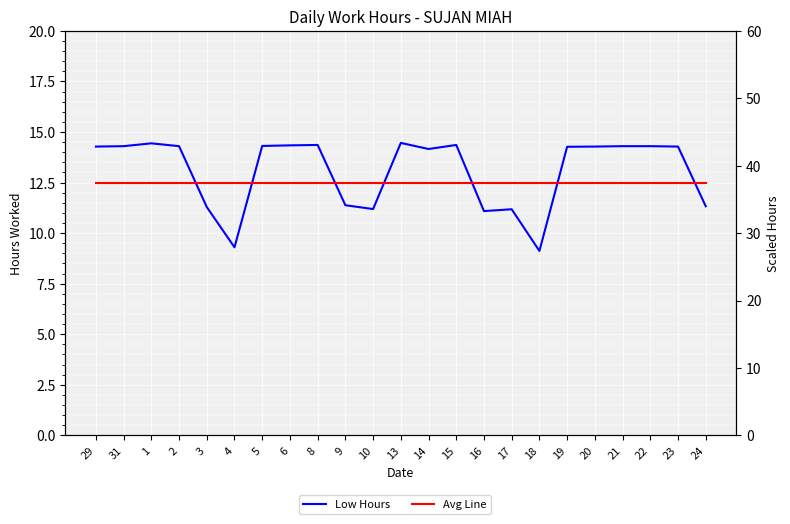

Between 9 and 23, which series saw the biggest shift?

Low Hours